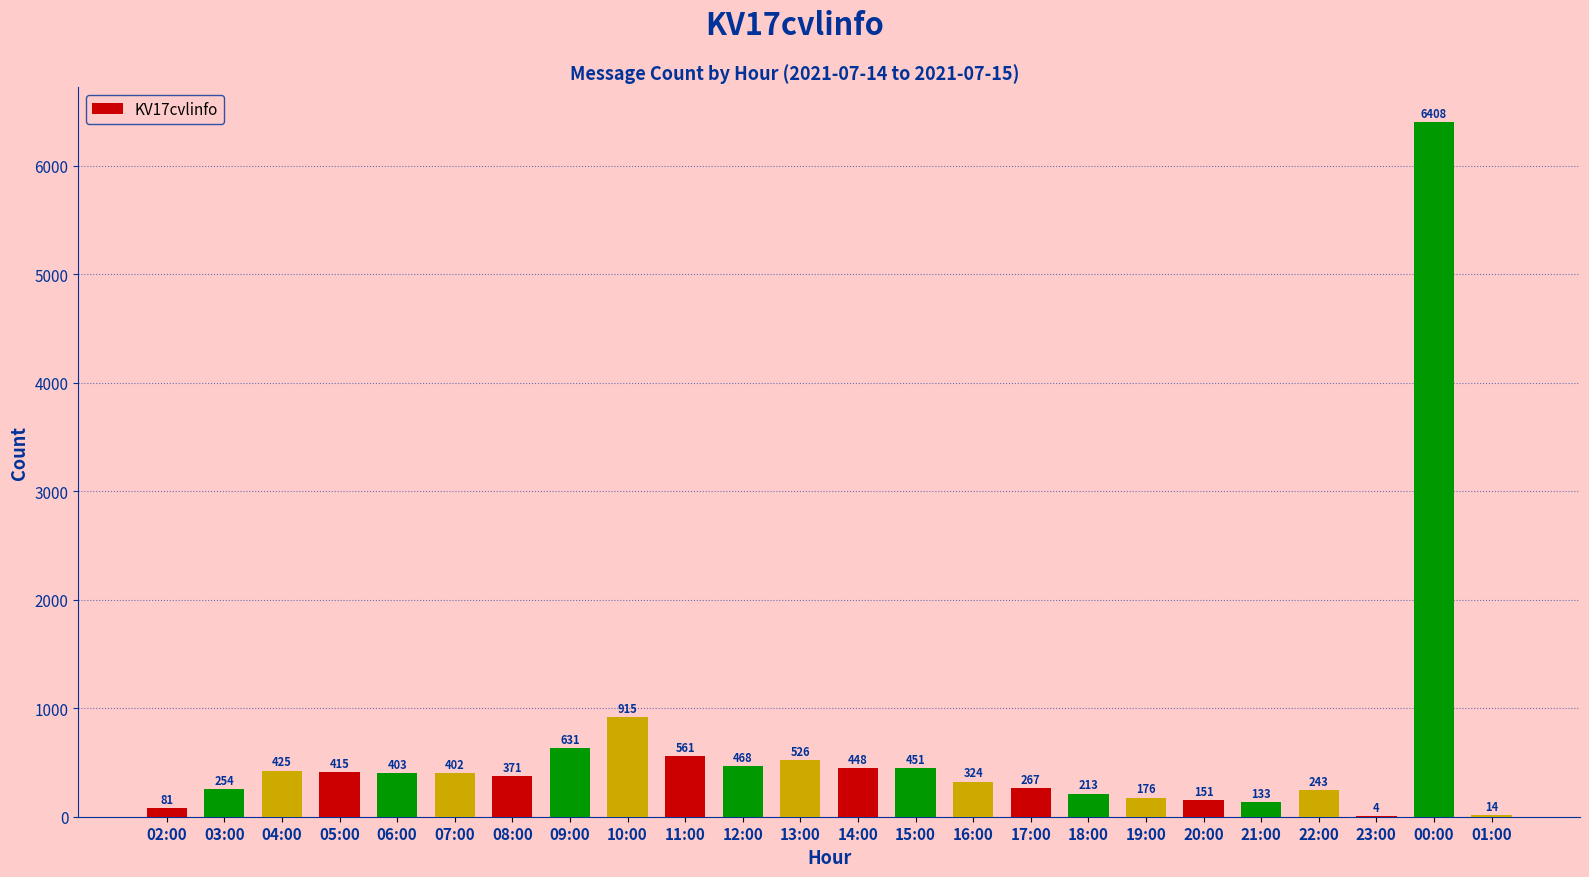

What is the sum of the values at 18:00 and 04:00?

638